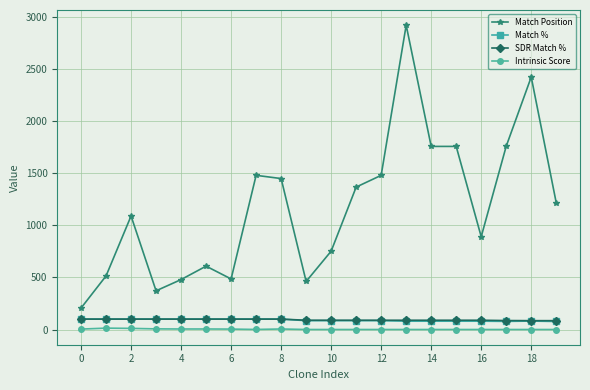

What is the minimum value for Match Position?

206.0